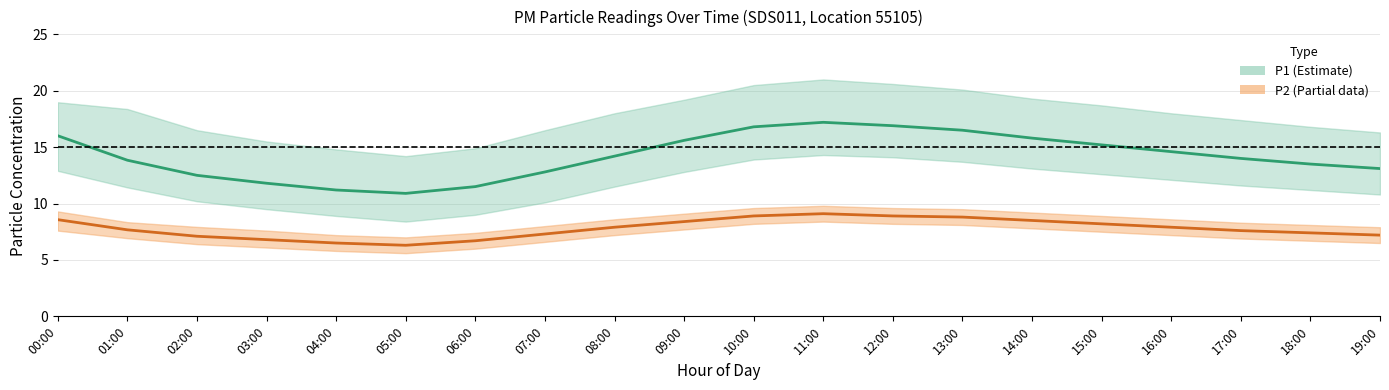

Which label corresponds to the smallest value in the chart?

05:00